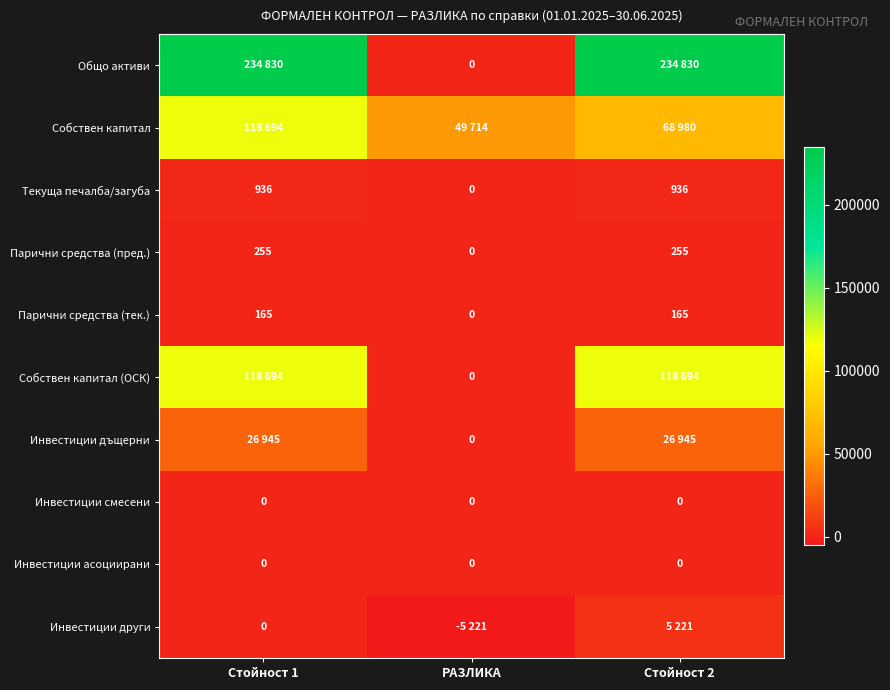

Read the Текуща печалба/загуба value at Стойност 2, to the nearest 10.

940